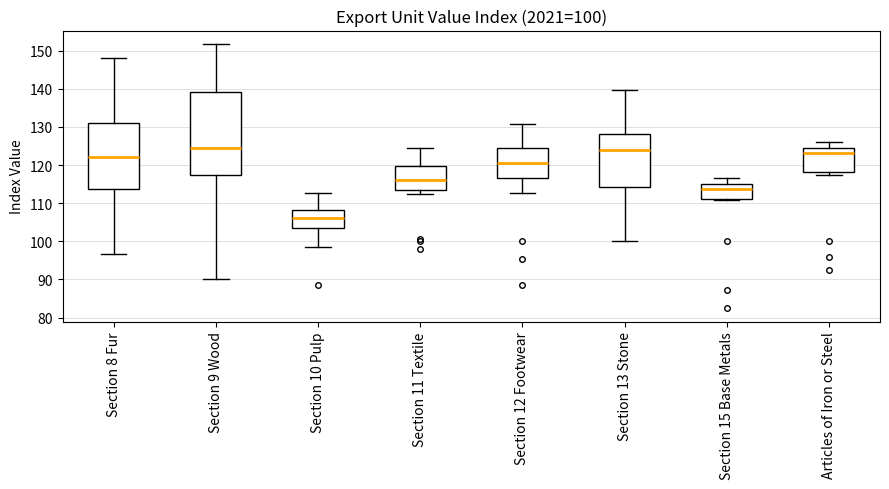

Which box is the tallest, from its lower edge to its upper edge?

Section 9 Wood